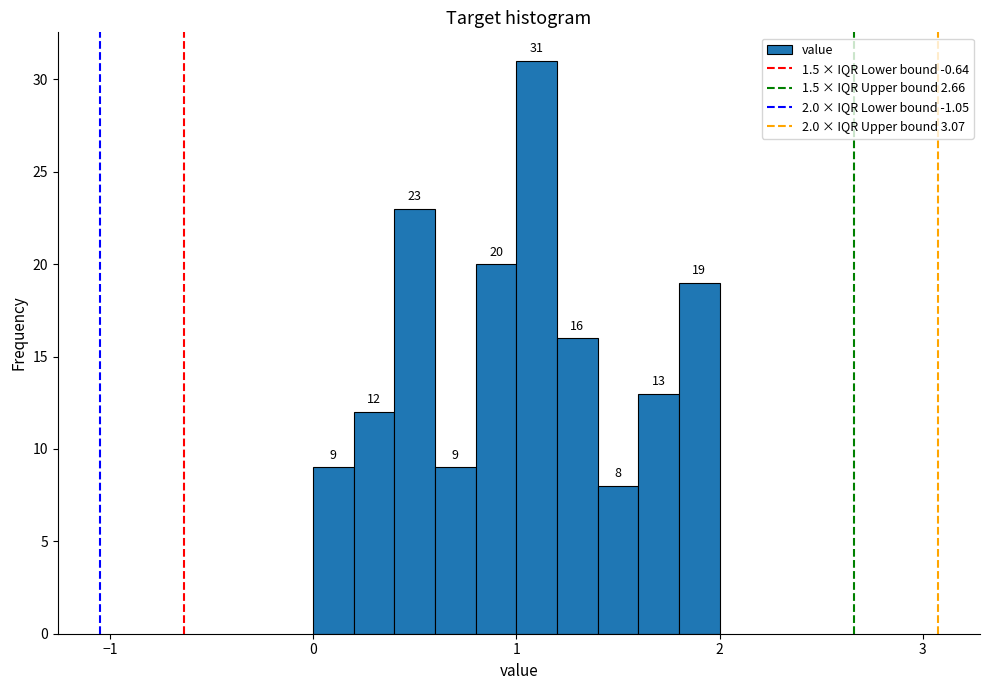

Read against the x-axis, roughly where is the centre of the tallest bar?

1.1